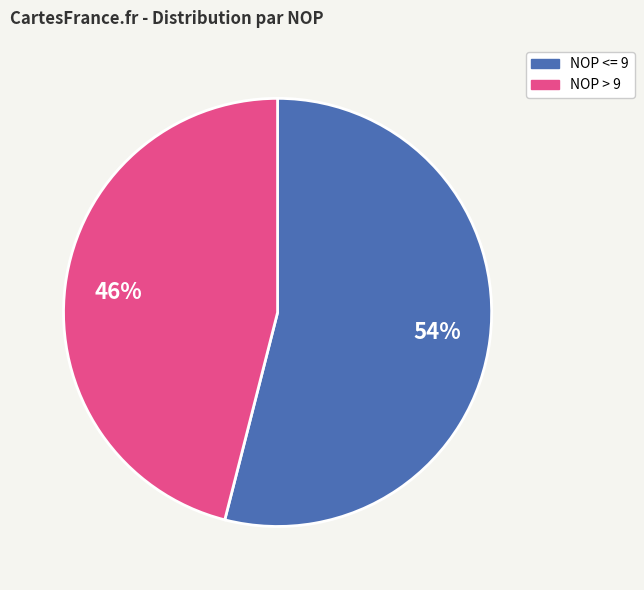

To the nearest percent, what is the average slice percentage?

50%